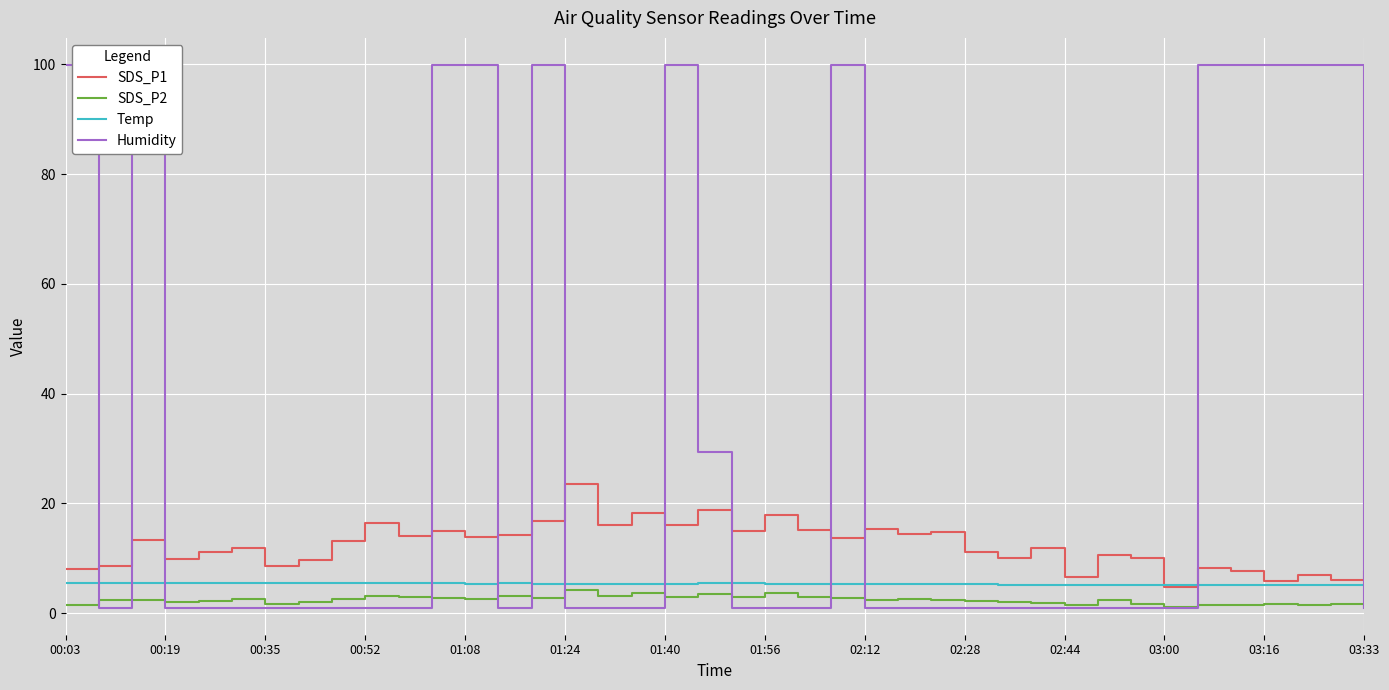

In SDS_P2, how many points are higher than both neighbors (excluding endpoints)?

13